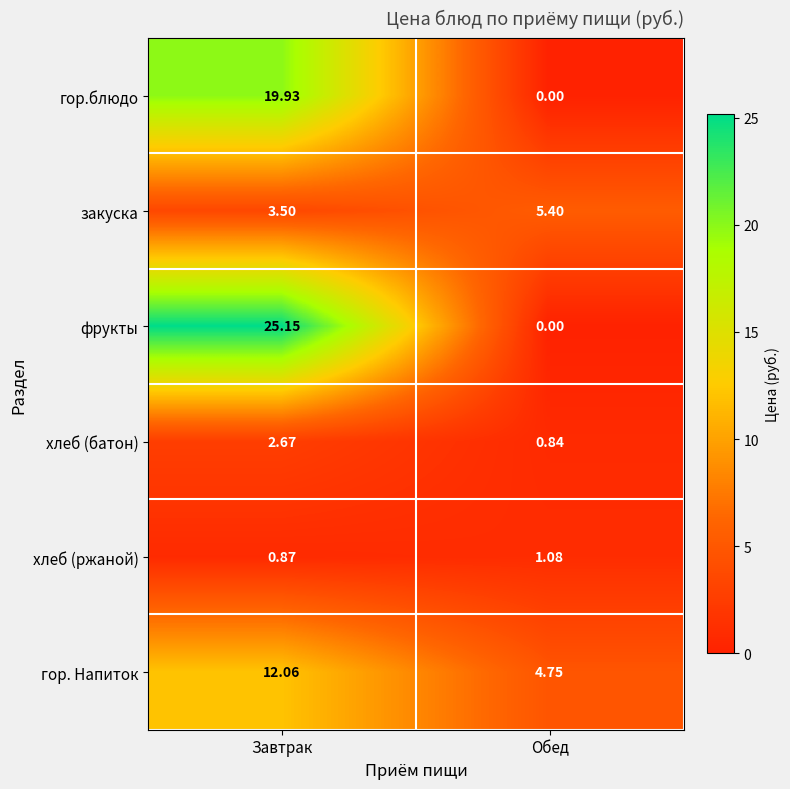

Which series has the largest total across all categories?

фрукты